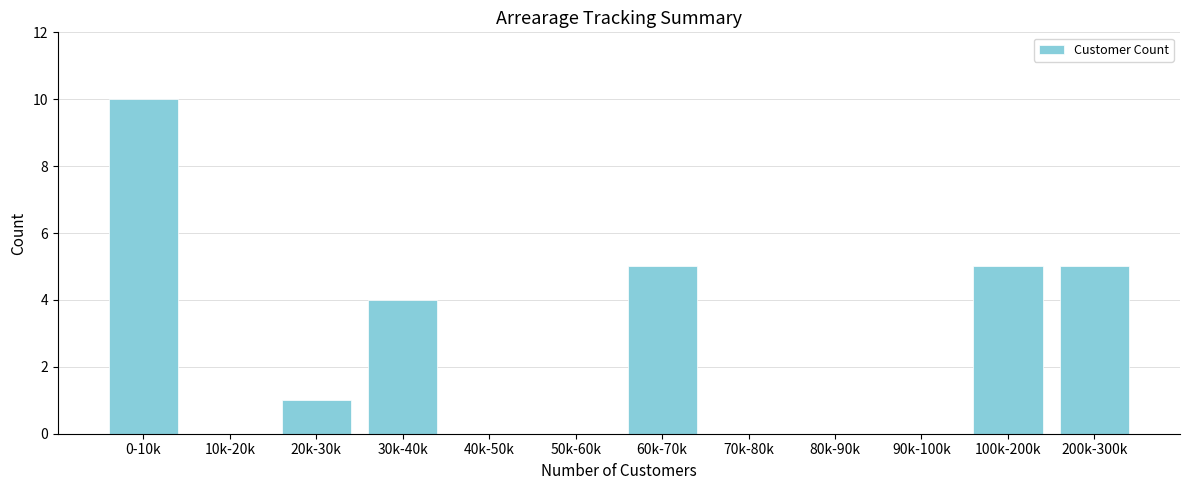

Reading left to right, transcribe all the data shown in this chart.

0-10k=10	10k-20k=0	20k-30k=1	30k-40k=4	40k-50k=0	50k-60k=0	60k-70k=5	70k-80k=0	80k-90k=0	90k-100k=0	100k-200k=5	200k-300k=5